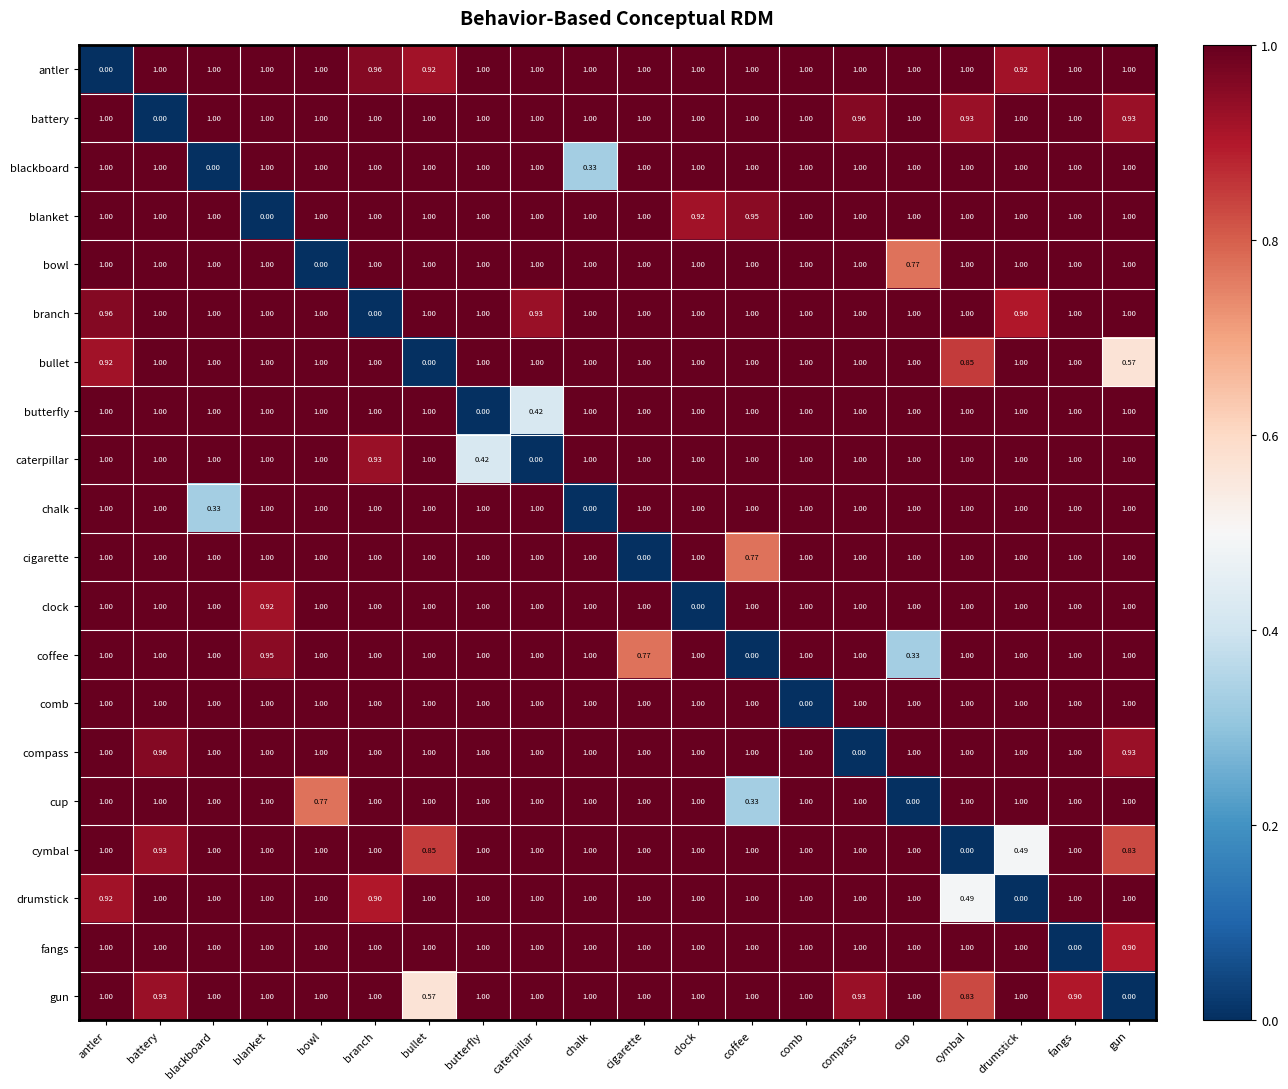

How many data points does each series have?

20